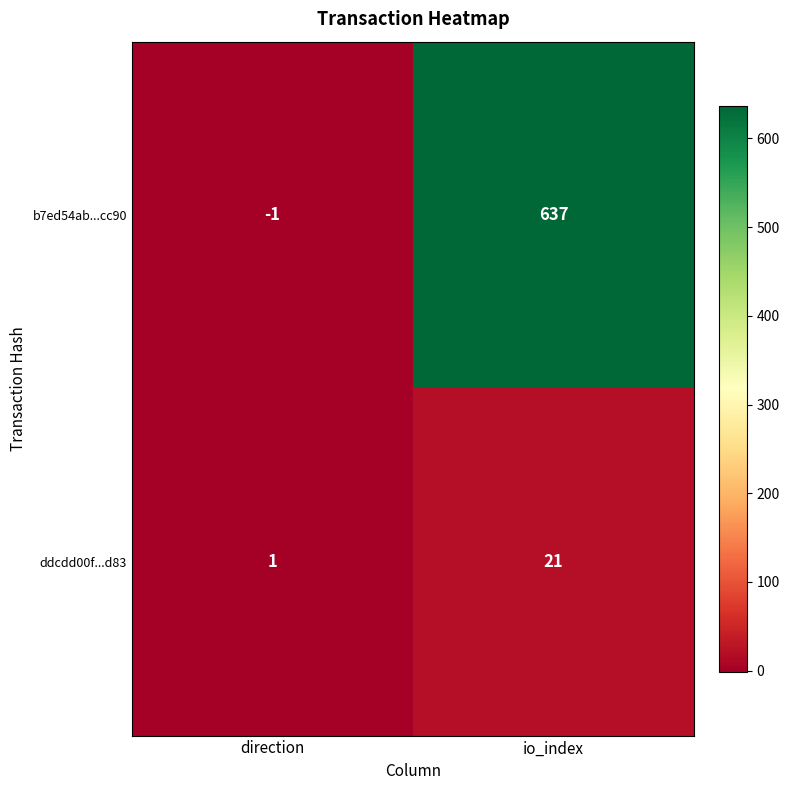

What is the total value across all series at io_index?

658